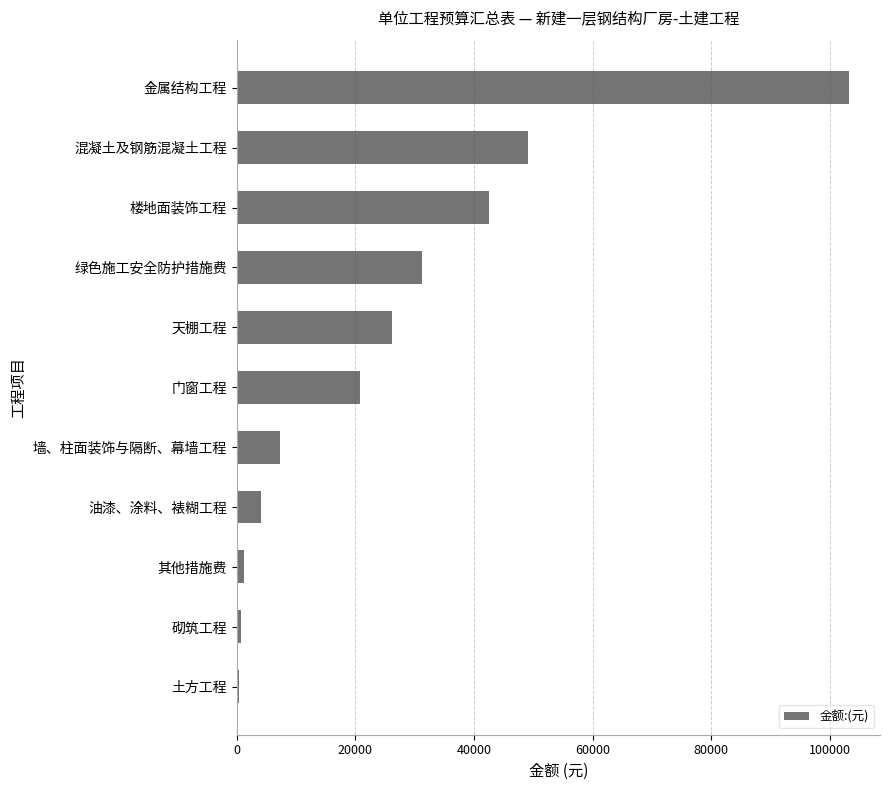

What is the average value?

26119.4